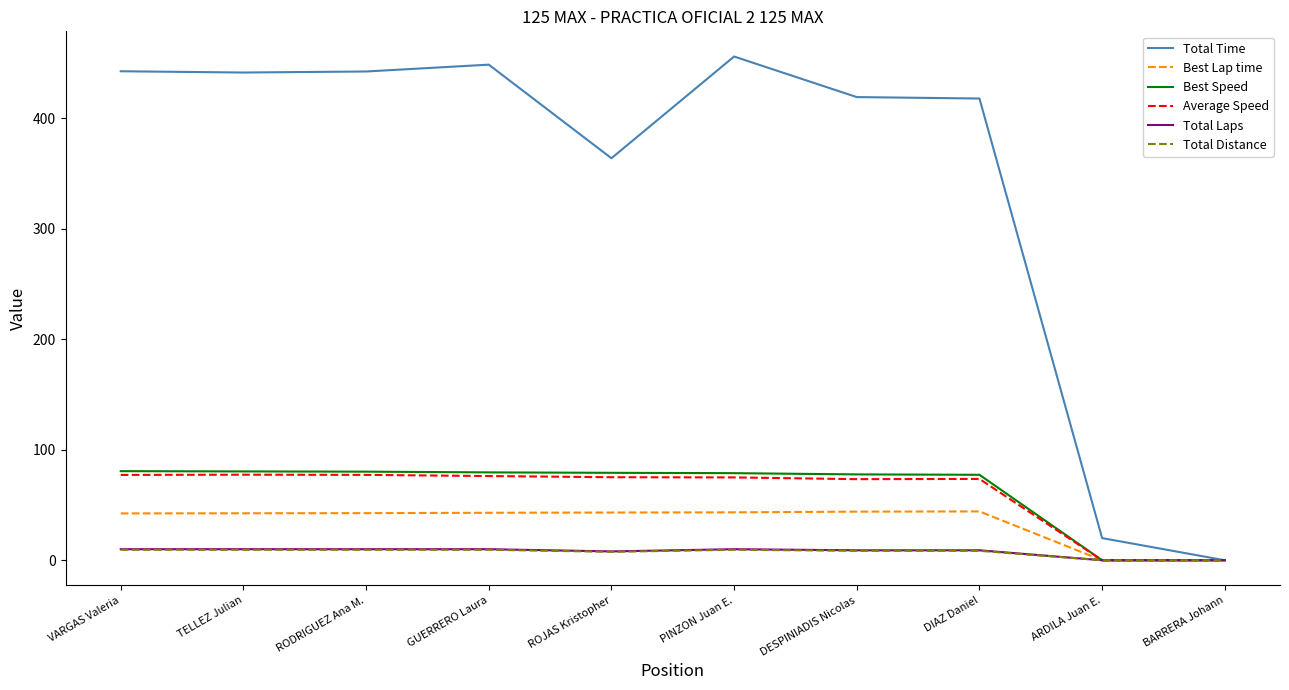

The Best Speed series shows 79.2 at ROJAS Kristopher. True or false?

True